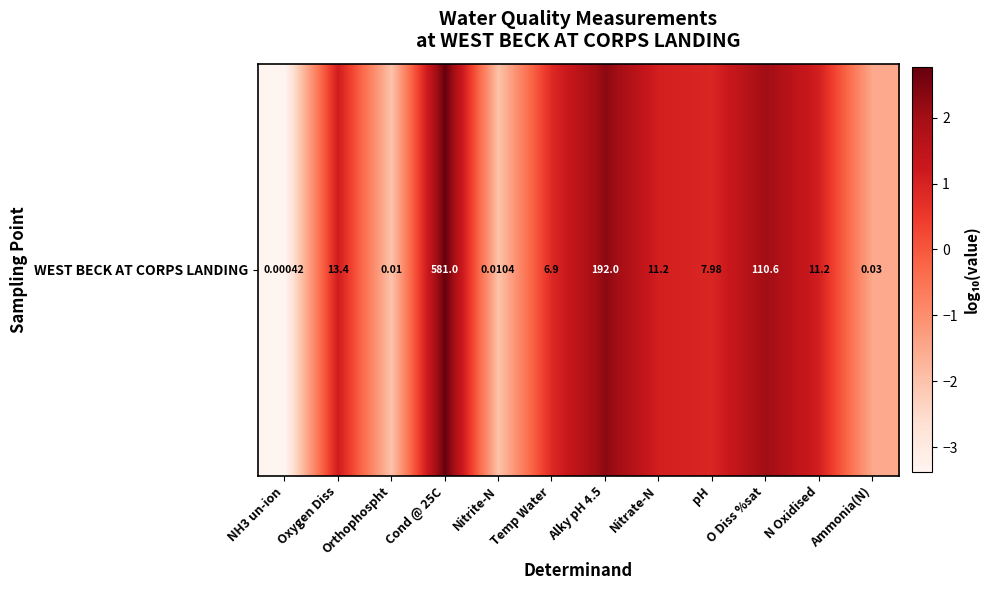

How many values exceed 1?

6